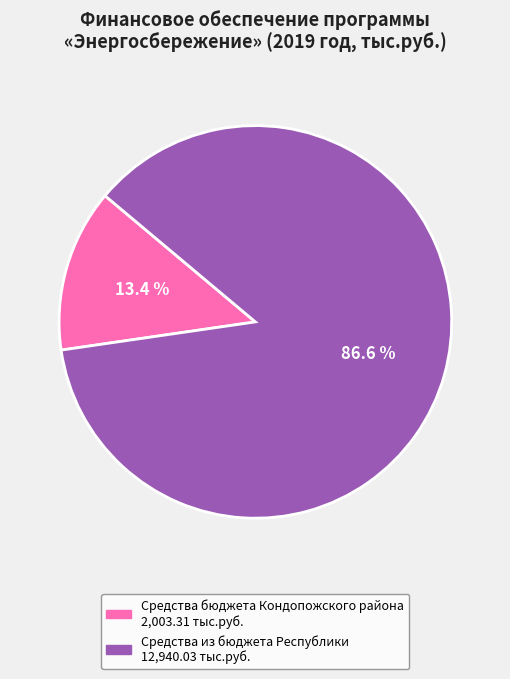

Does any single category account for the majority?

Yes